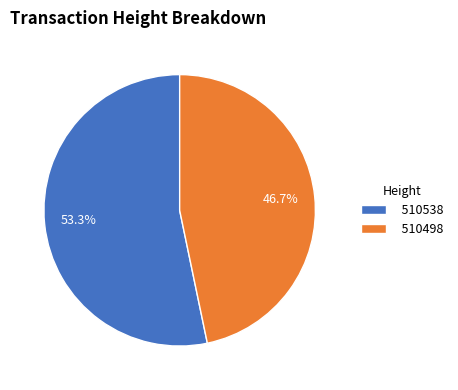

Is there any slice that represents more than half of the pie?

Yes